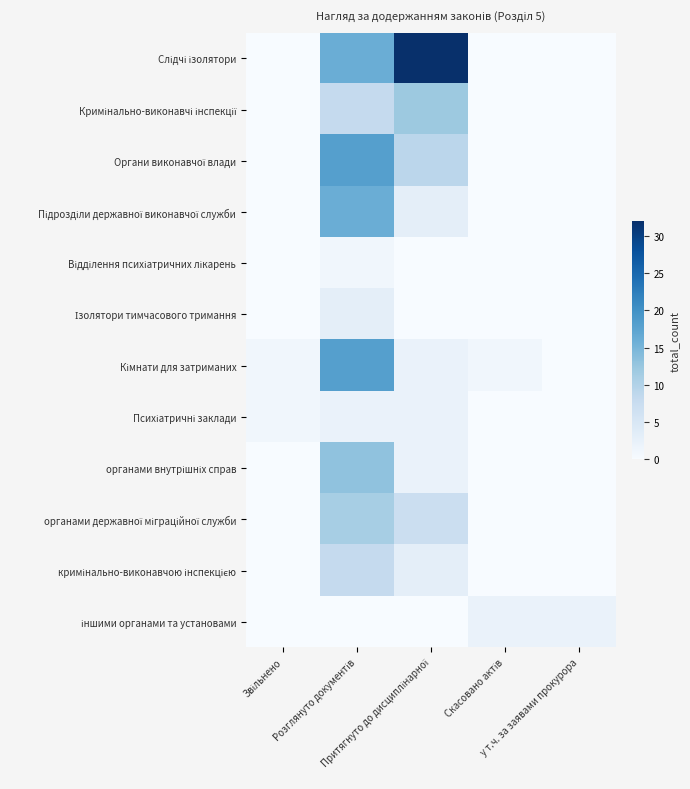

Which series has the widest spread of values?

Слідчі ізолятори